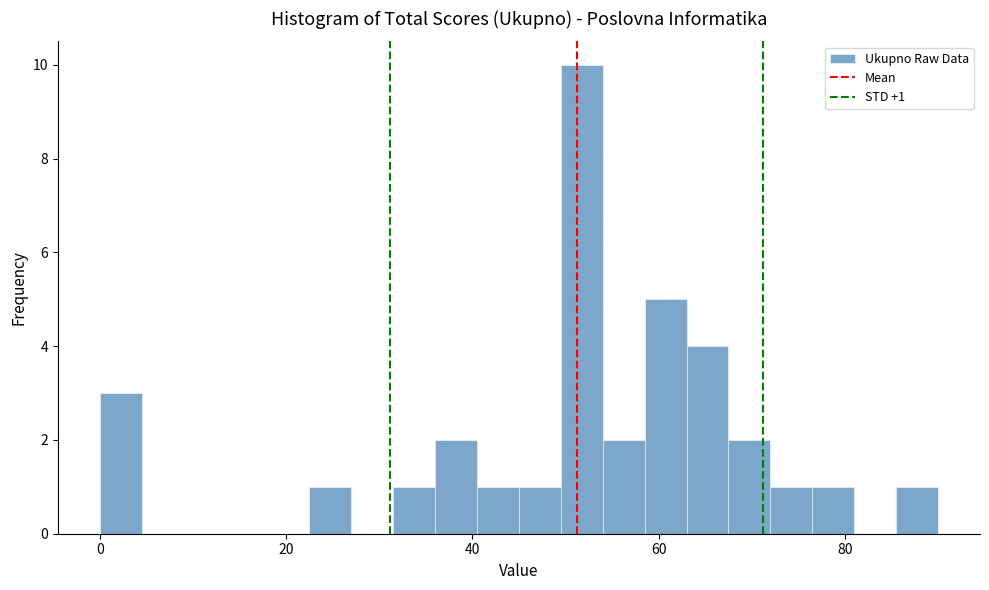

Around what value on the x-axis is the tallest bar? Give the approximate position of its centre, as read against the axis.

52